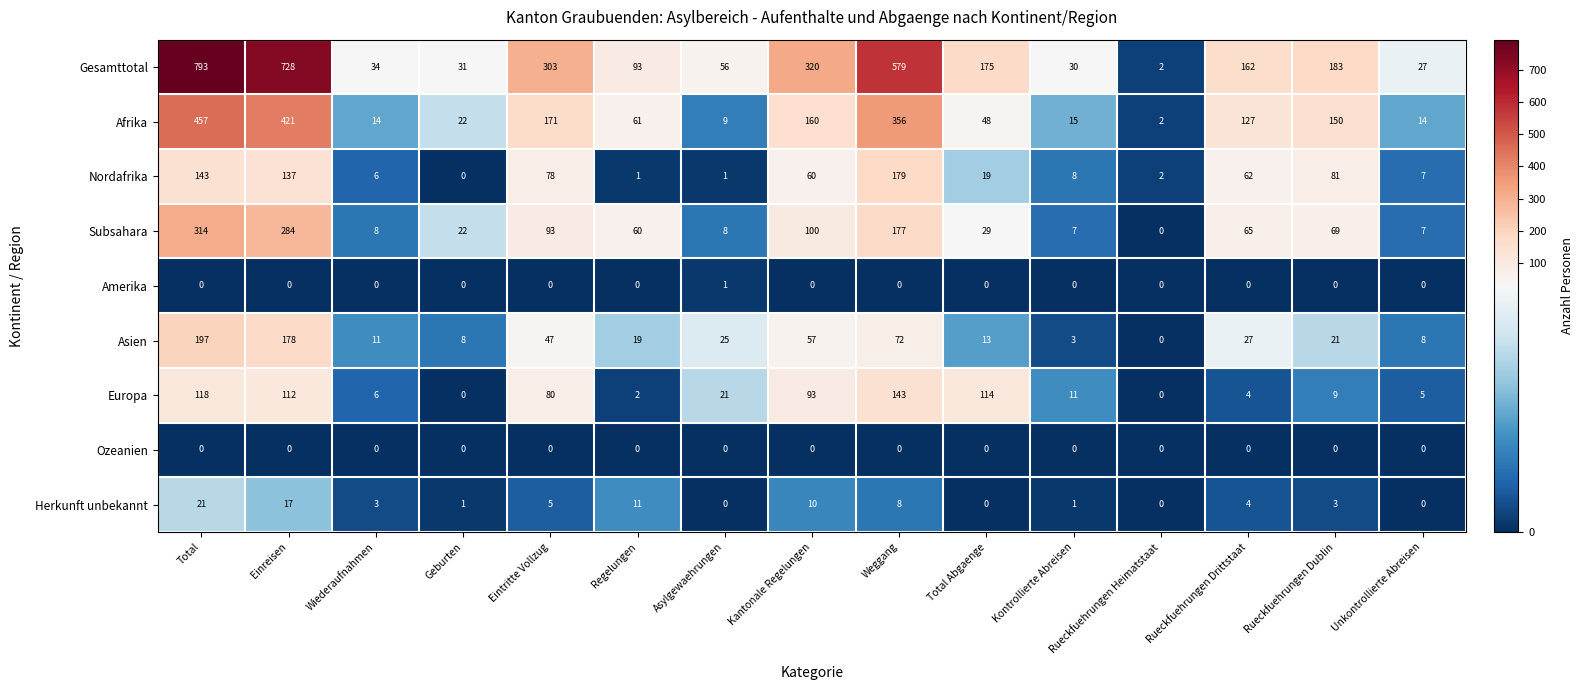

What is the sum of the Gesamttotal values at Eintritte Vollzug and Rueckfuehrungen Heimatstaat?

305